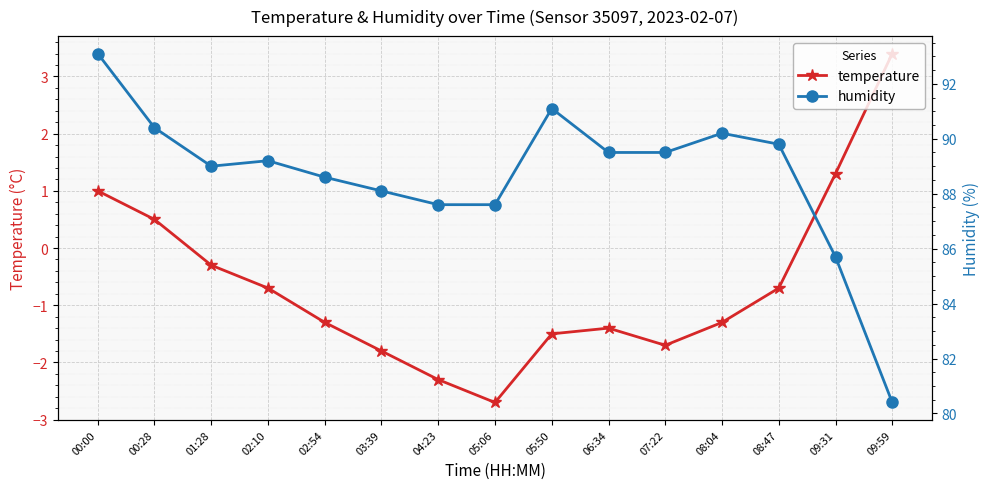

What is the label of the 2nd point from the left?

00:28